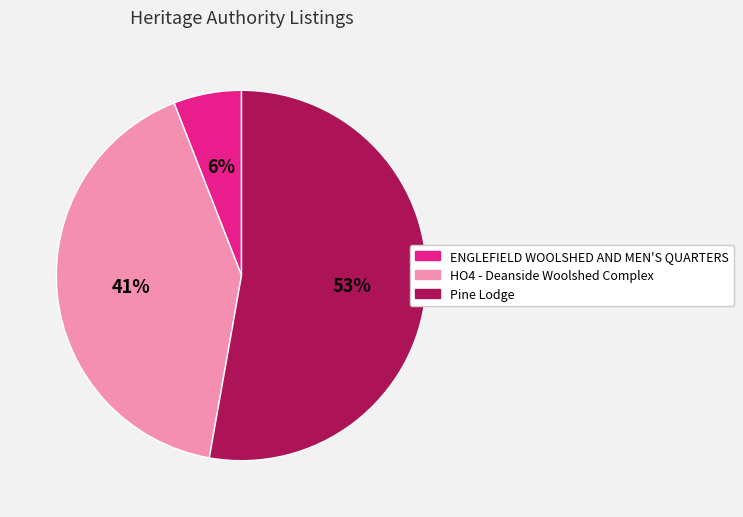

How many slices are in this pie chart?

3